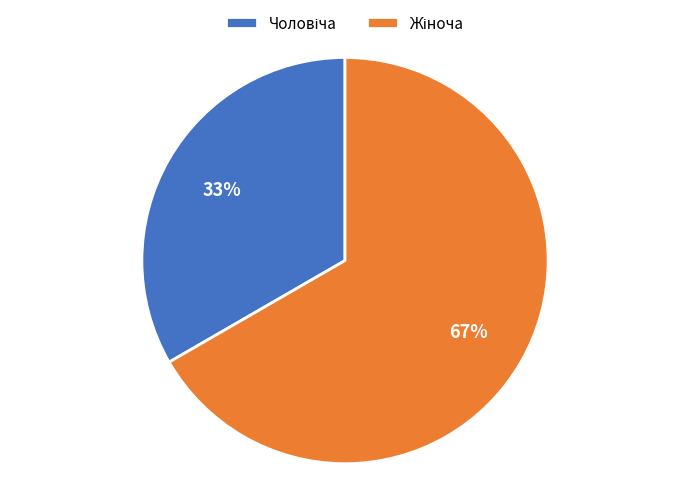

To the nearest percent, what is the average slice percentage?

50%